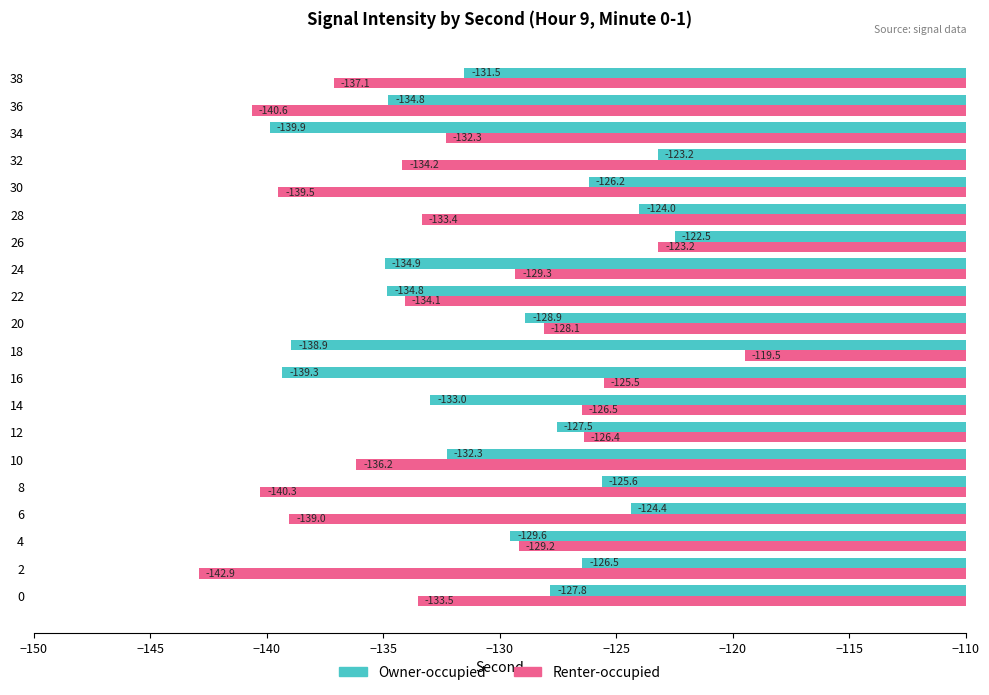

List the series in order of their peak value, highest first.

Renter-occupied, Owner-occupied